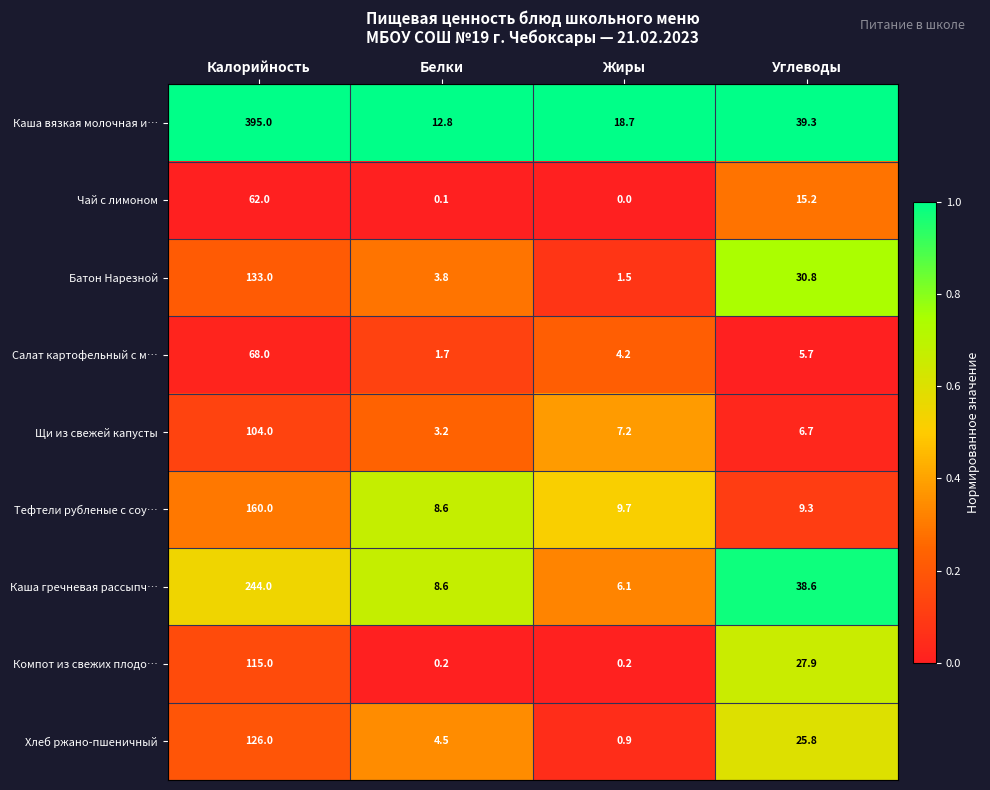

Where is Каша вязкая молочная и… nearest to the value 203?

Углеводы